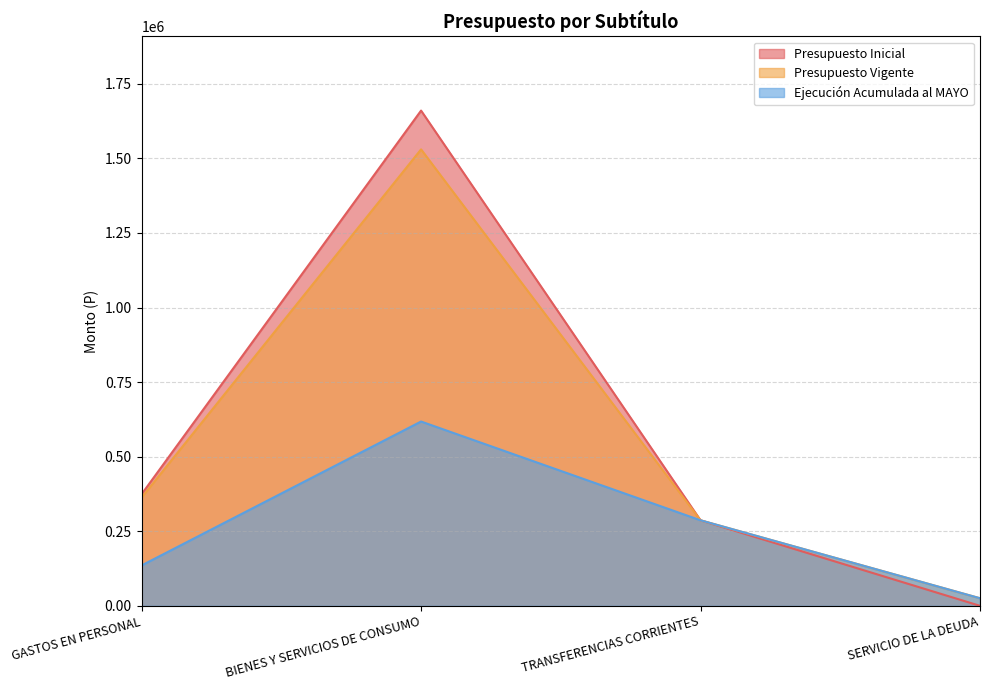

What is the label of the 3rd point from the left?

TRANSFERENCIAS CORRIENTES